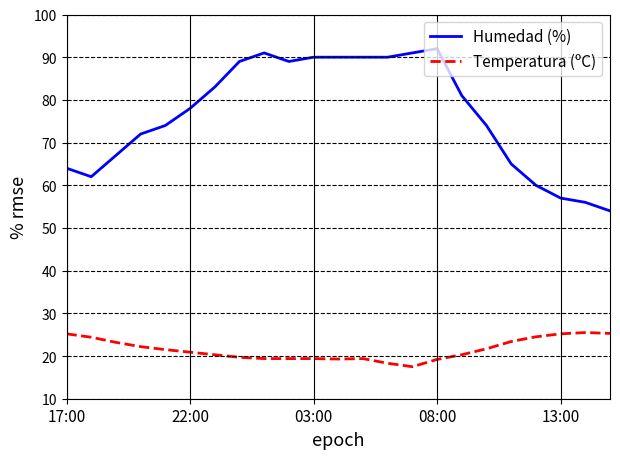

Which series has the largest range (max minus min)?

Humedad (%)